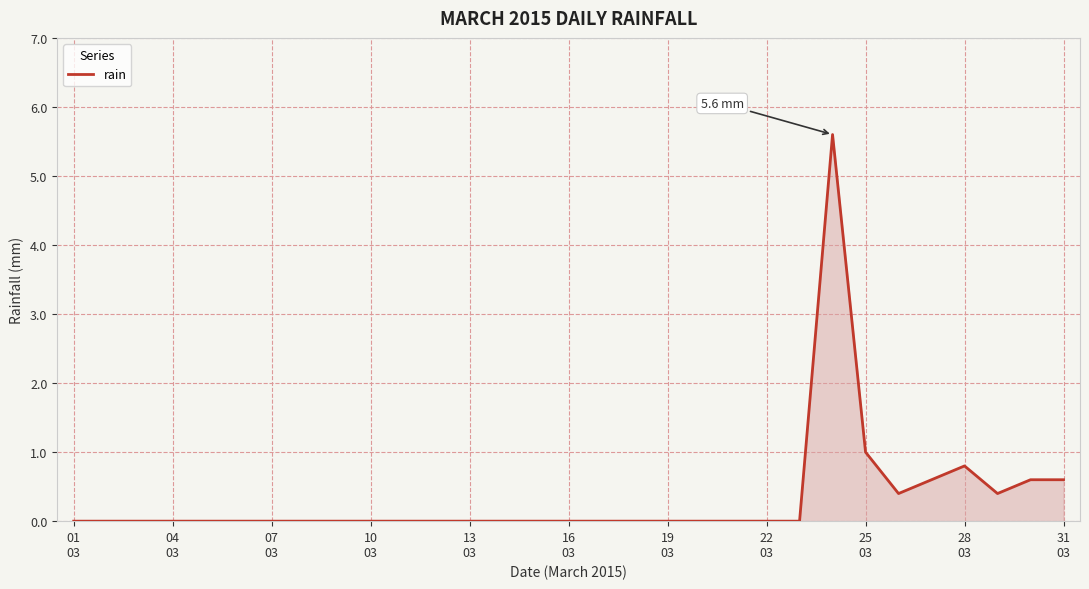

What is the greatest value displayed?

5.6